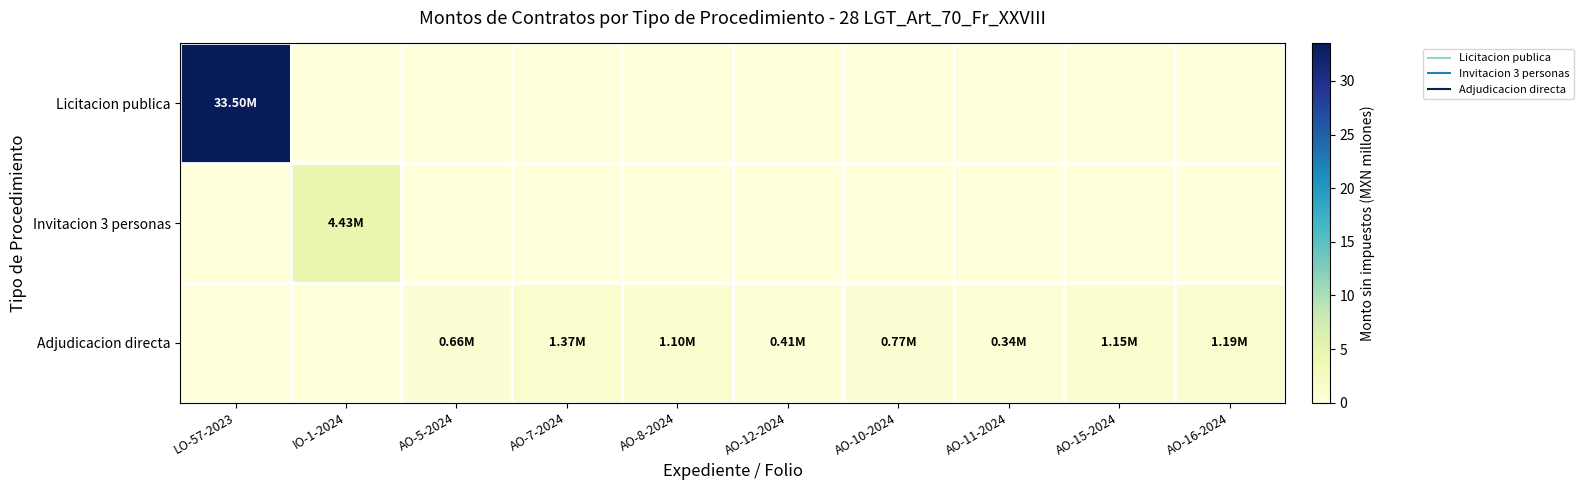

Reading right to left, what are all the values shown in this chart?

Licitacion publica: AO-16-2024=0.0	AO-15-2024=0.0	AO-11-2024=0.0	AO-10-2024=0.0	AO-12-2024=0.0	AO-8-2024=0.0	AO-7-2024=0.0	AO-5-2024=0.0	IO-1-2024=0.0	LO-57-2023=33.5
Invitacion 3 personas: AO-16-2024=0.0	AO-15-2024=0.0	AO-11-2024=0.0	AO-10-2024=0.0	AO-12-2024=0.0	AO-8-2024=0.0	AO-7-2024=0.0	AO-5-2024=0.0	IO-1-2024=4.4	LO-57-2023=0.0
Adjudicacion directa: AO-16-2024=1.2	AO-15-2024=1.1	AO-11-2024=0.3	AO-10-2024=0.8	AO-12-2024=0.4	AO-8-2024=1.1	AO-7-2024=1.4	AO-5-2024=0.7	IO-1-2024=0.0	LO-57-2023=0.0